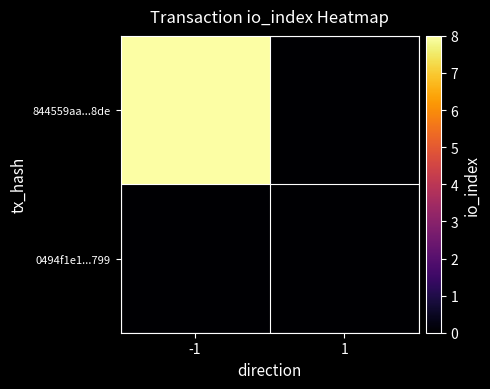

At which category is the sum across all series the highest?

-1